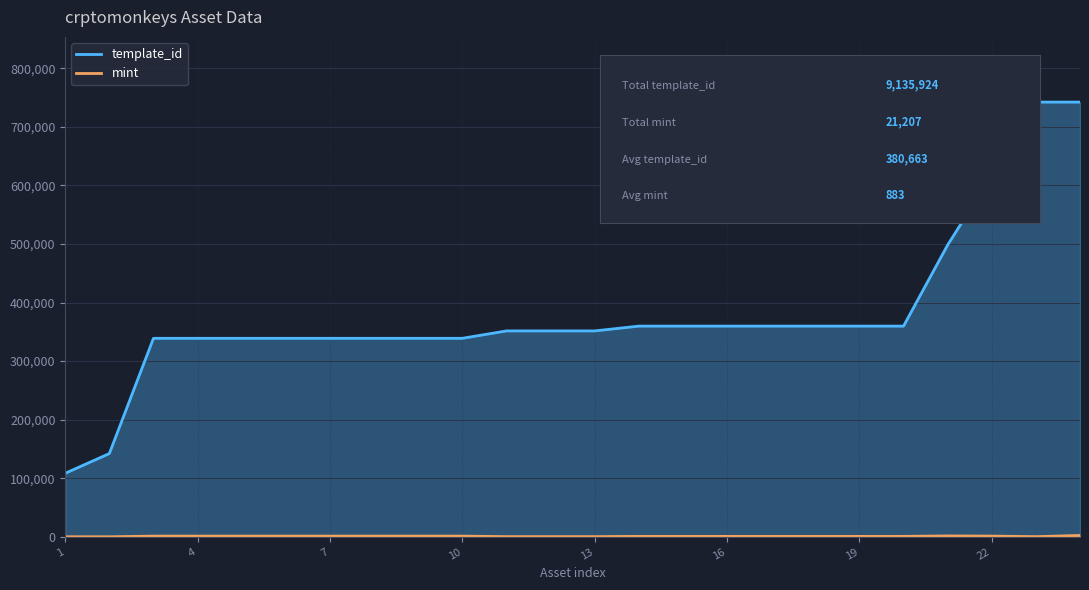

What is the lowest value of the template_id series?

108484